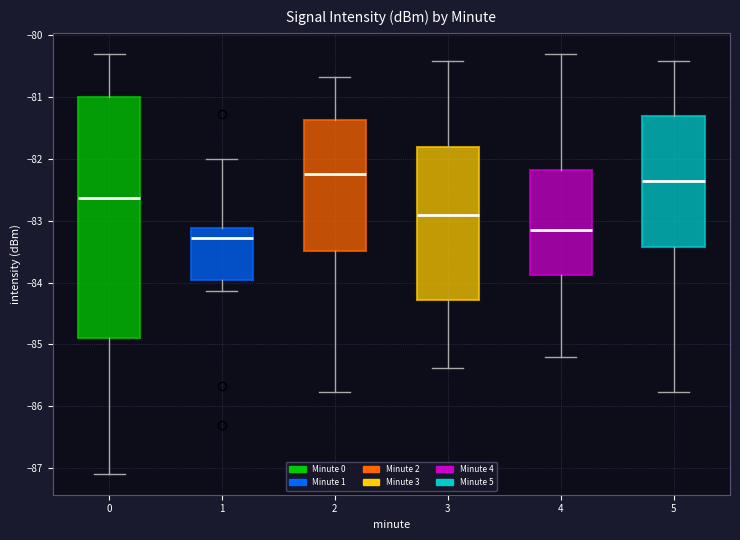

Where does the upper whisker of the box at x = 4 end on the y-axis? The values are not printed on the chart, so give them approximately, as read against the axis.

-80.3